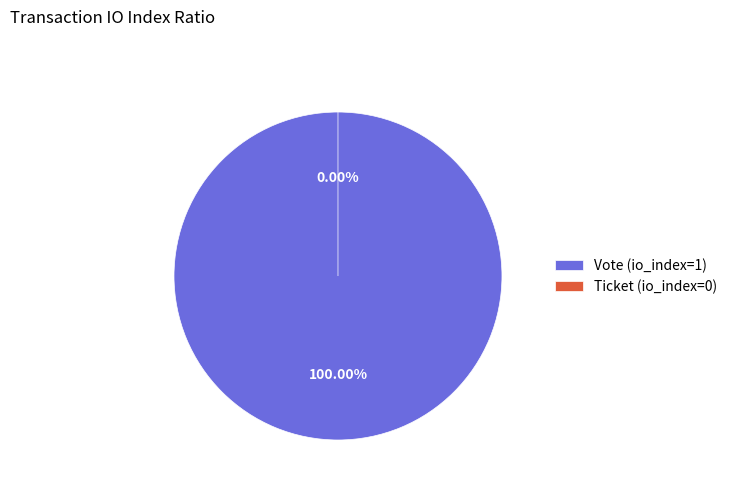

How many slices are in this pie chart?

2